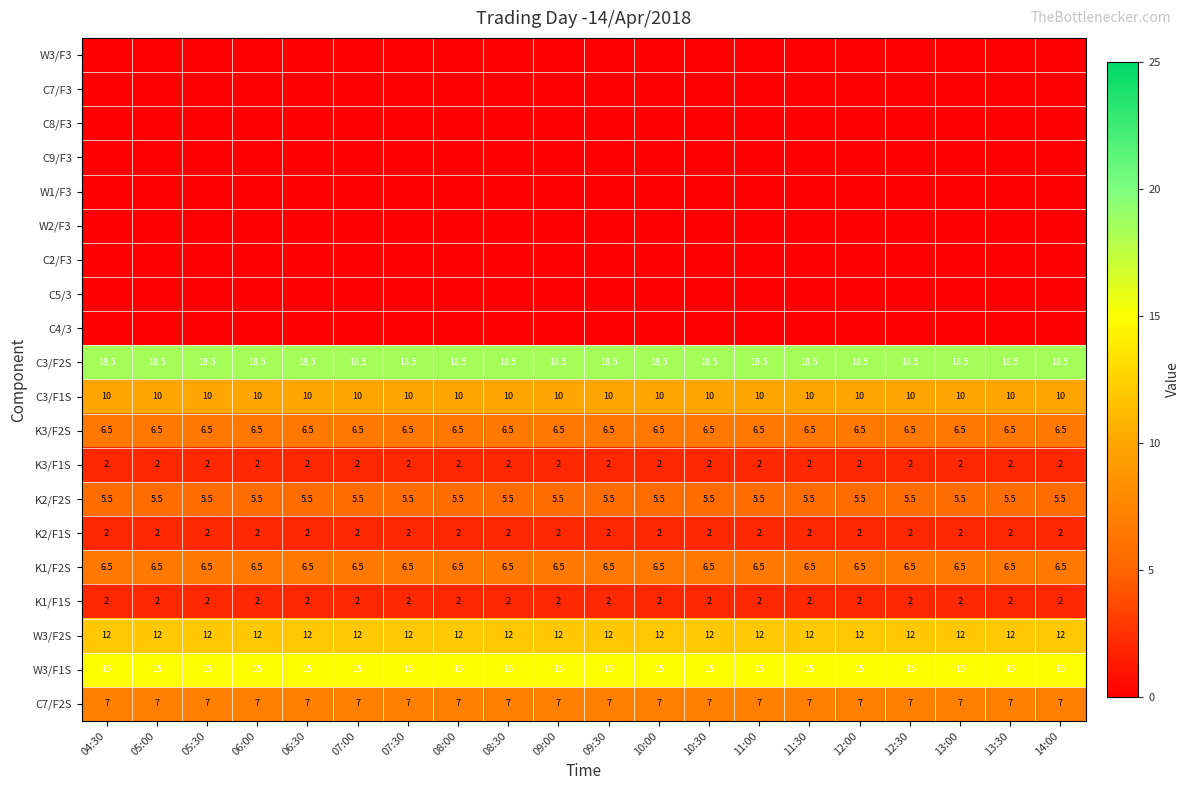

At how many categories does at least one series exceed 6?

20